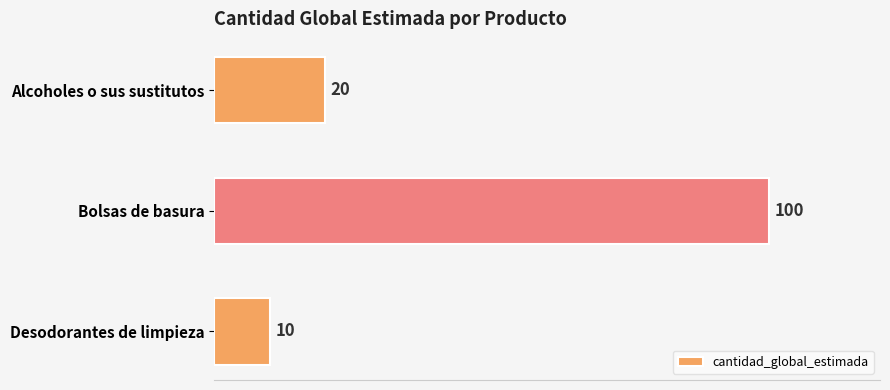

True or false: the data shows 10 at Desodorantes de limpieza.

True